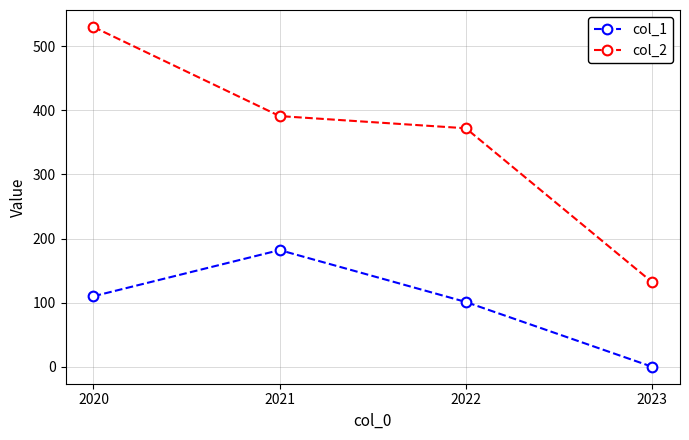

How many lines are shown in the chart?

2